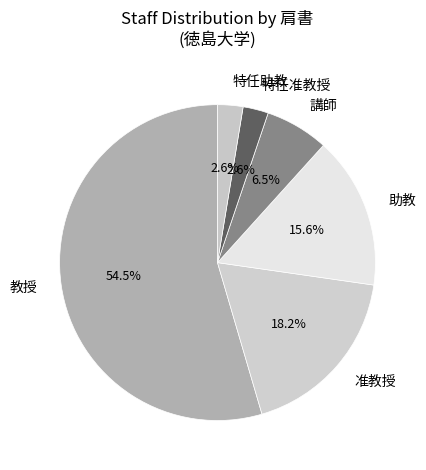

How many slices are in this pie chart?

6